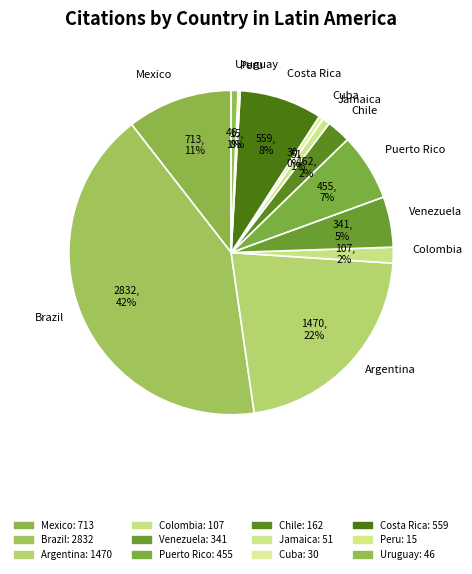

True or false: Uruguay accounts for 11% of the total.

False